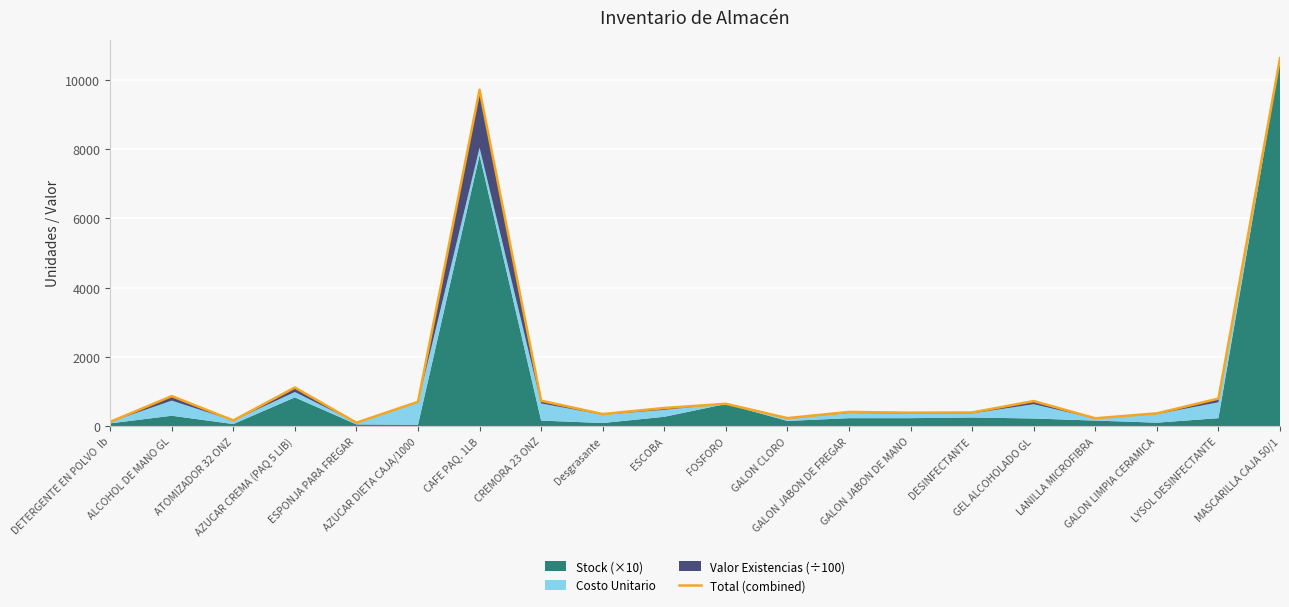

Reading right to left, what are all the values shown in this chart?

10627.6	794.6	369.5	226.7	723.9	395.1	388.8	410.0	231.4	644.9	524.1	348.9	733.5	9715.9	702.7	99.6	1115.0	166.3	867.6	122.1